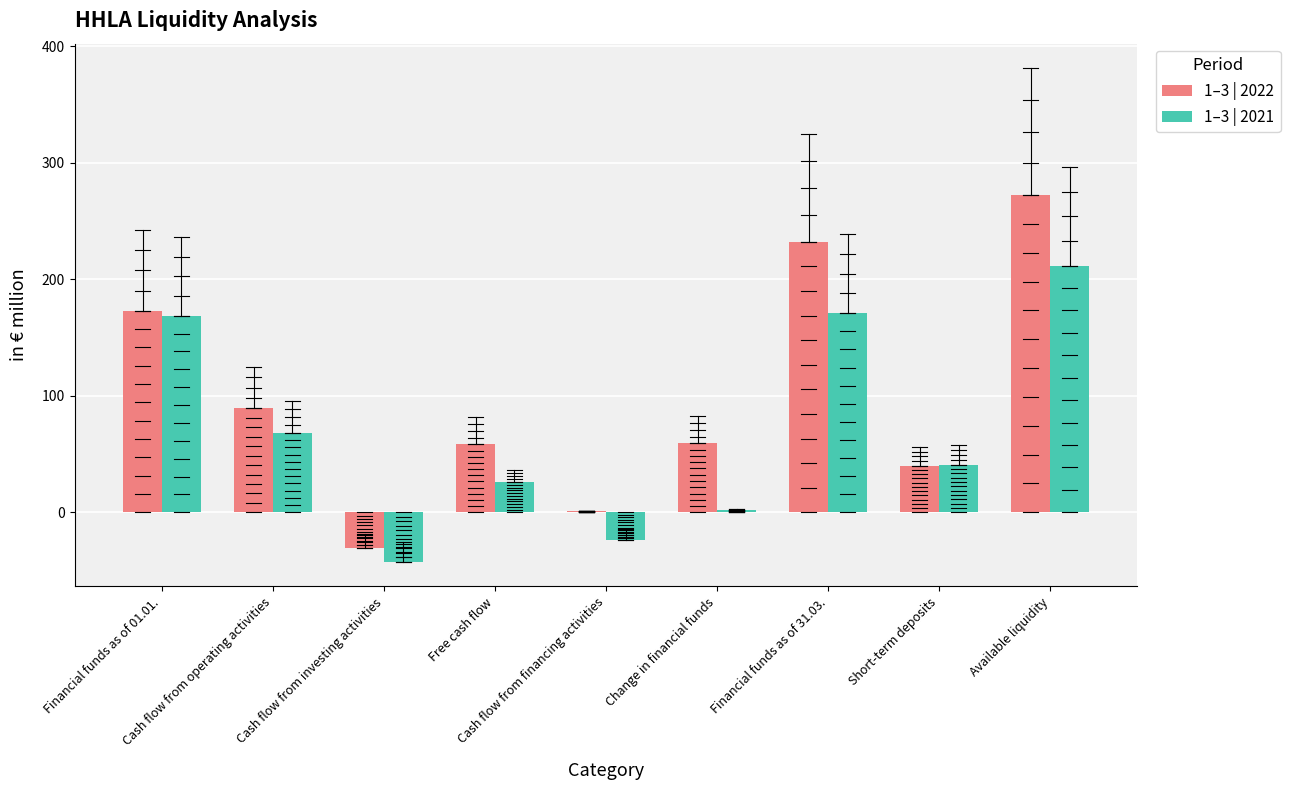

Are the bars grouped side by side (vs. stacked)?

Yes